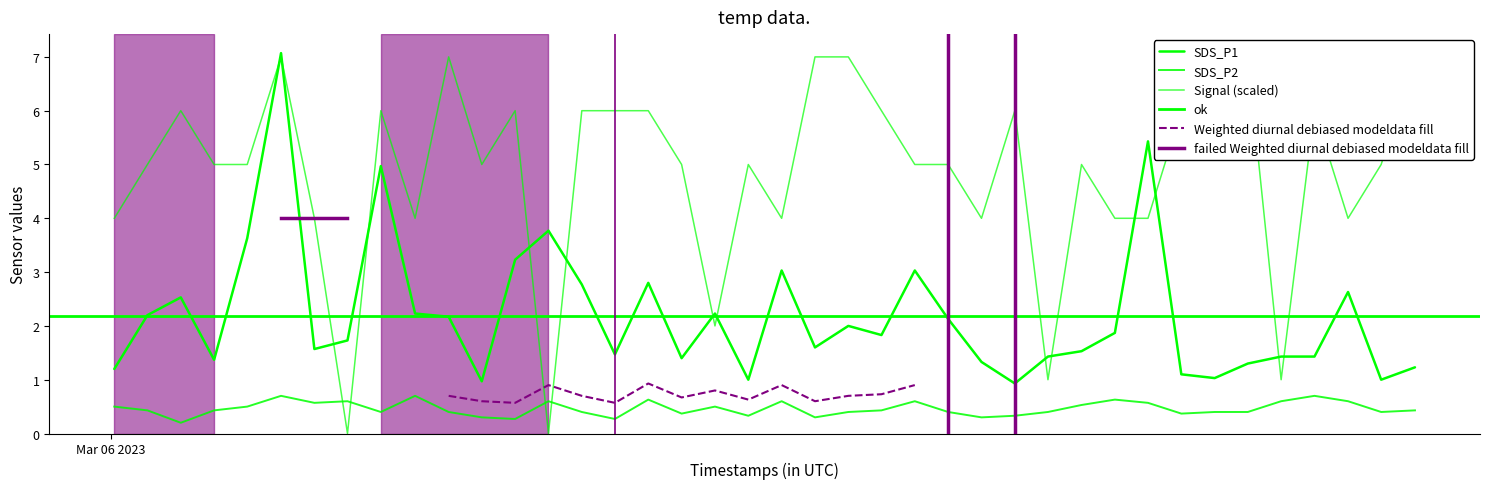

At which category does Signal reach its first local valley?

2023/03/06 00:17:17